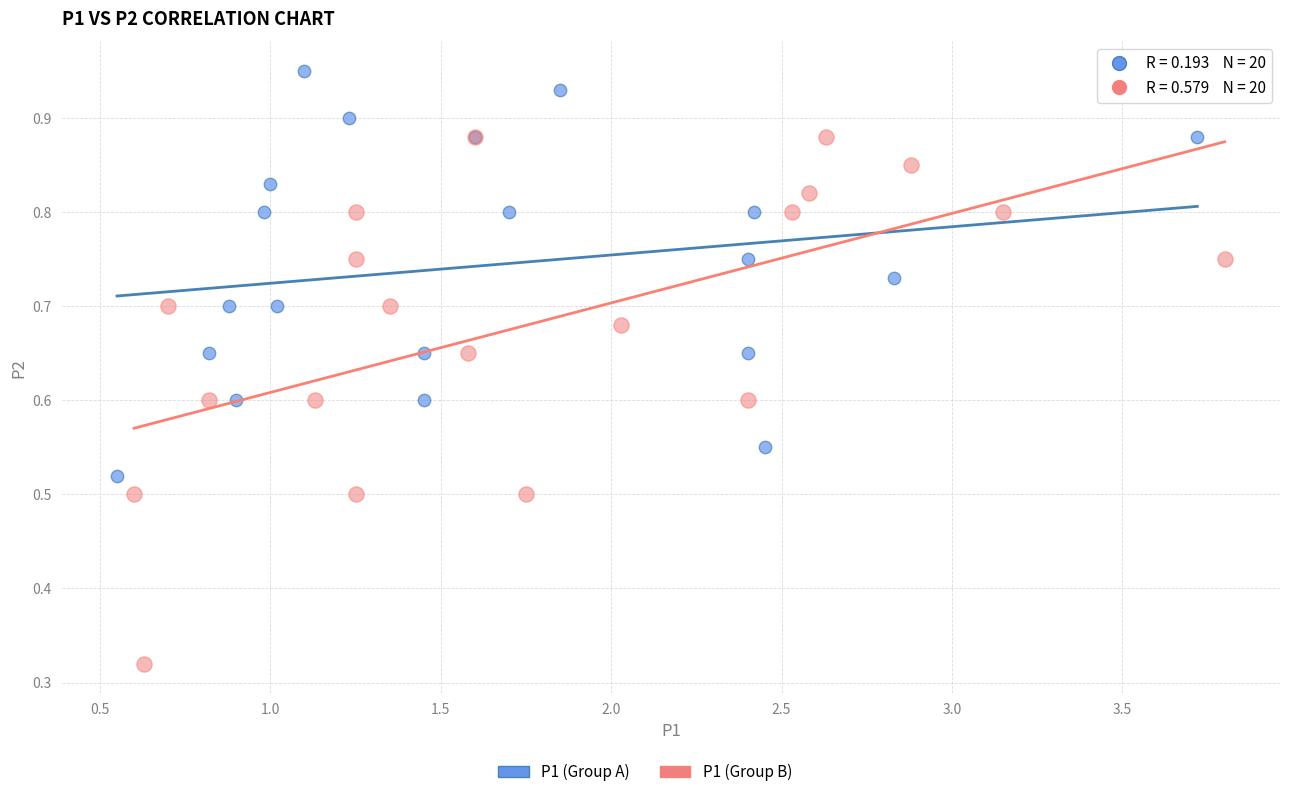

Which series contains the highest Y value?

P1 (Group A)